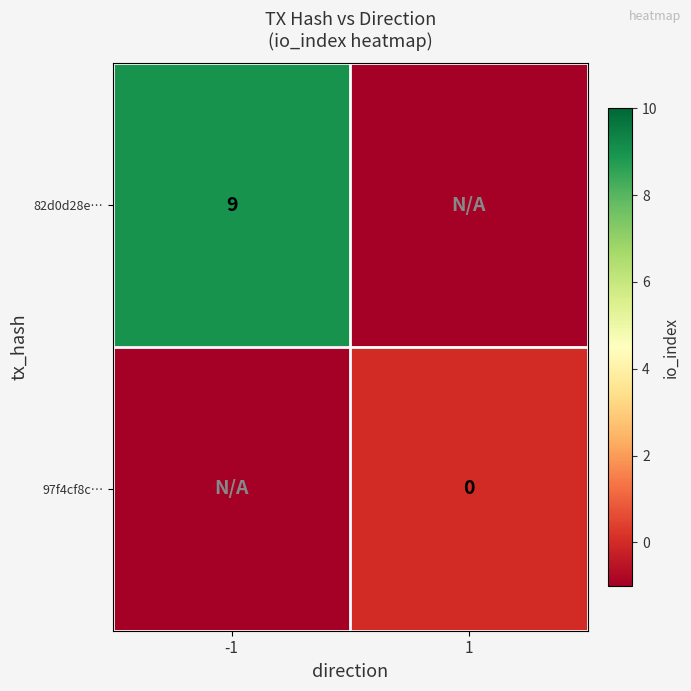

The value of 82d0d28e… at -1 is 9. True or false?

True